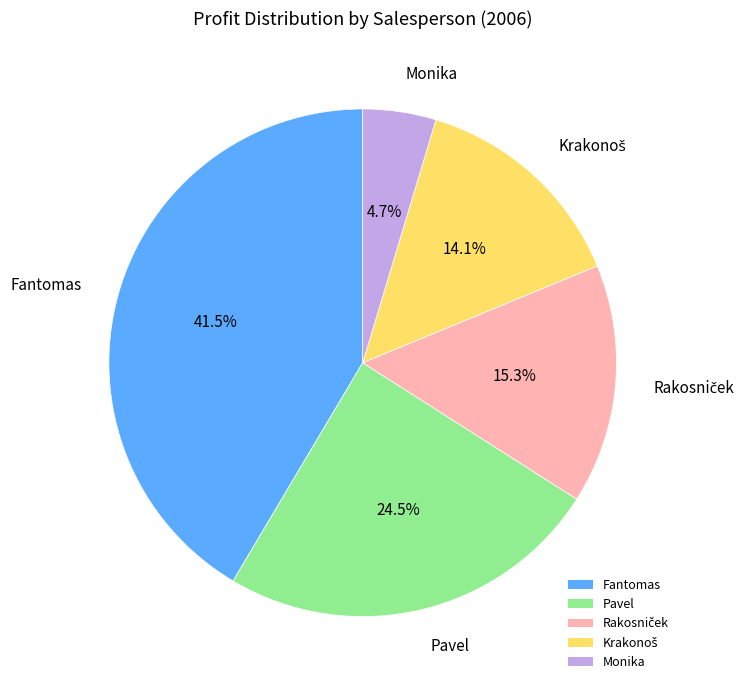

To the nearest percent, what is the average slice percentage?

20%